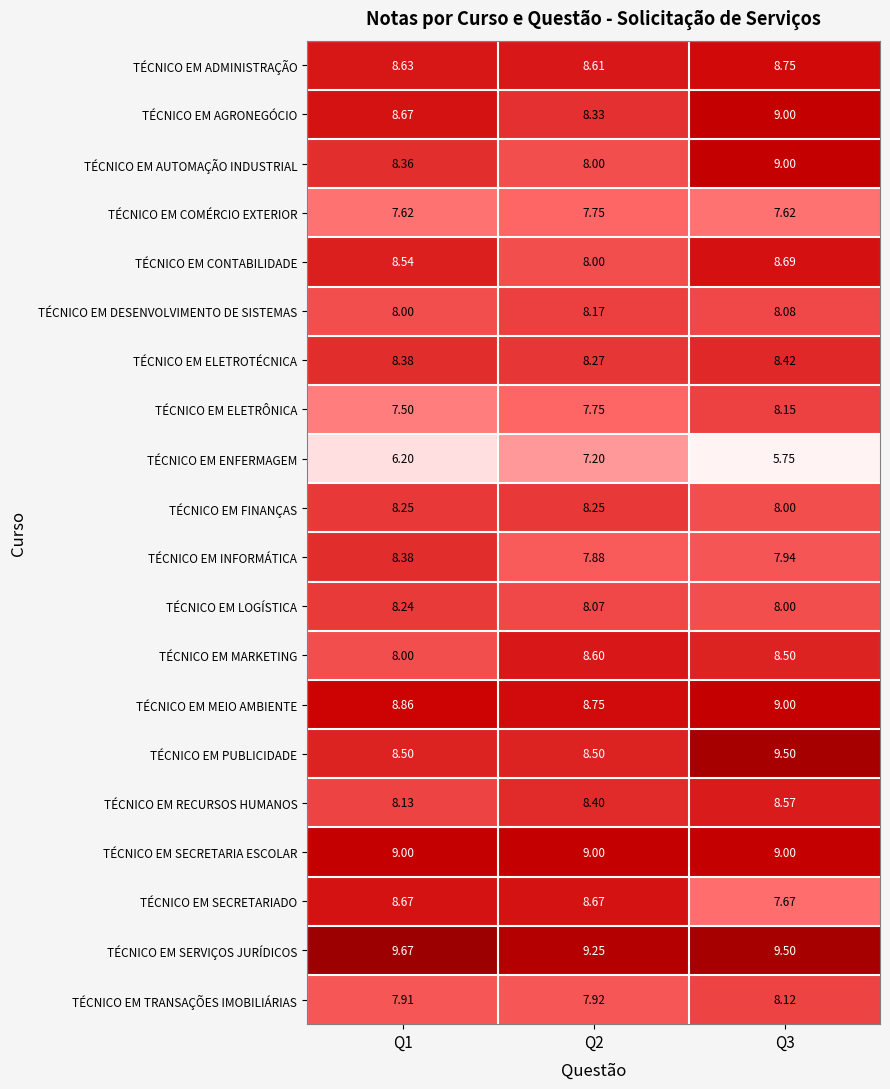

Which series has the largest total across all categories?

TÉCNICO EM SERVIÇOS JURÍDICOS